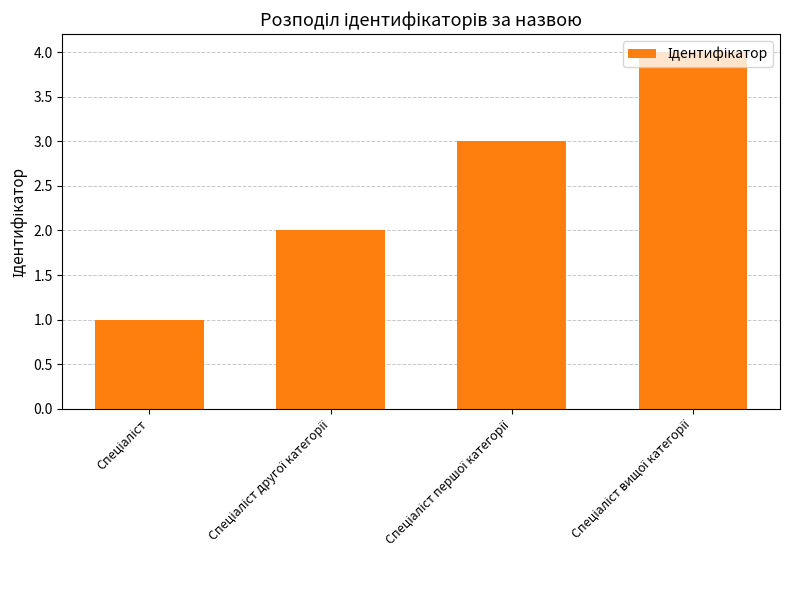

What is the greatest value displayed?

4